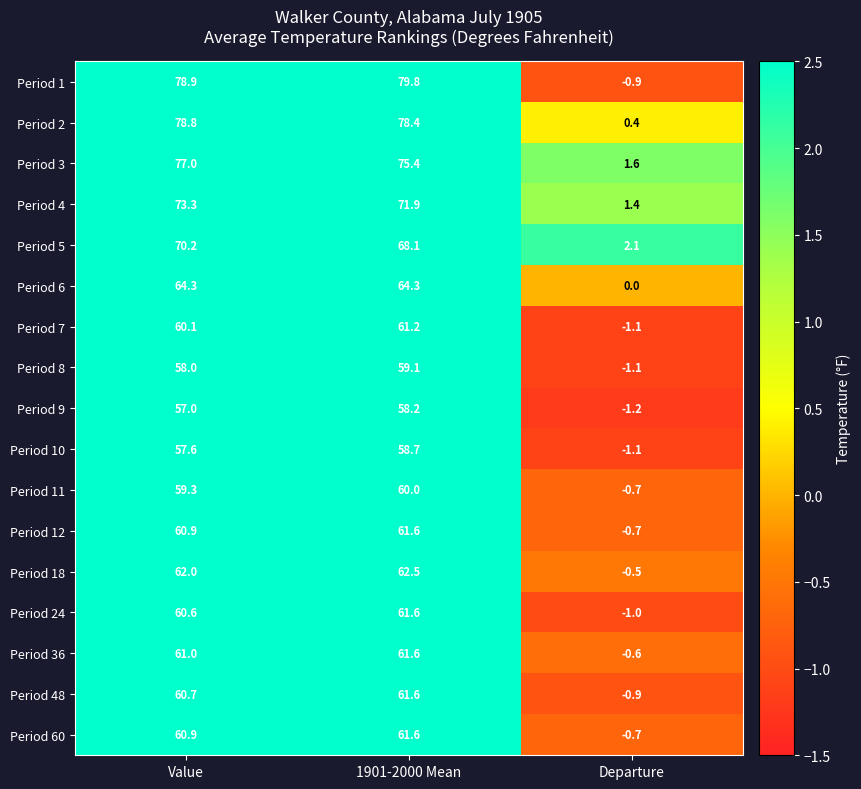

At which label does Period 48 first exceed 60?

Value